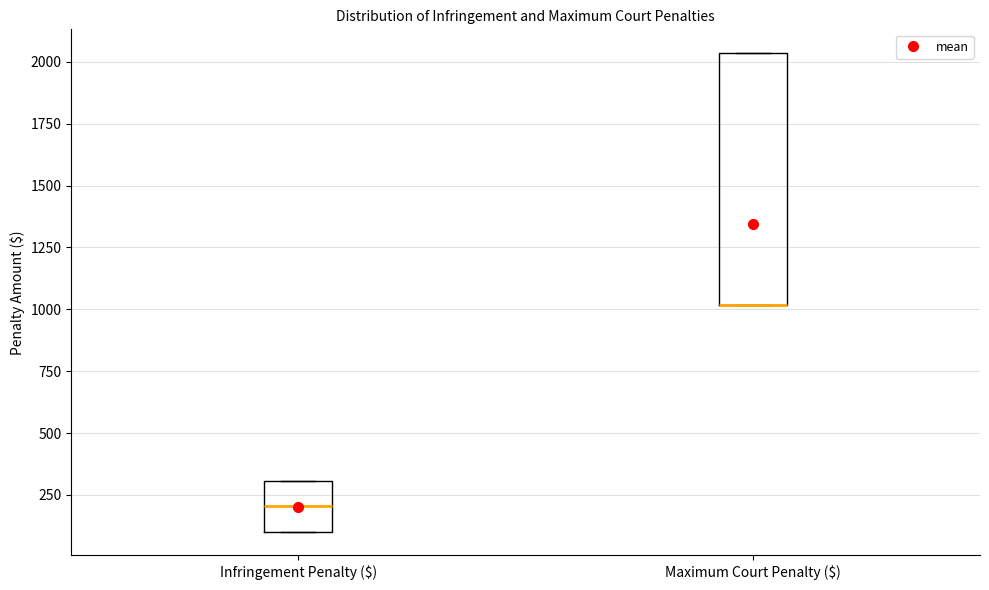

Comparing the boxes themselves (not the whiskers), which one is the tallest?

Maximum Court Penalty ($)